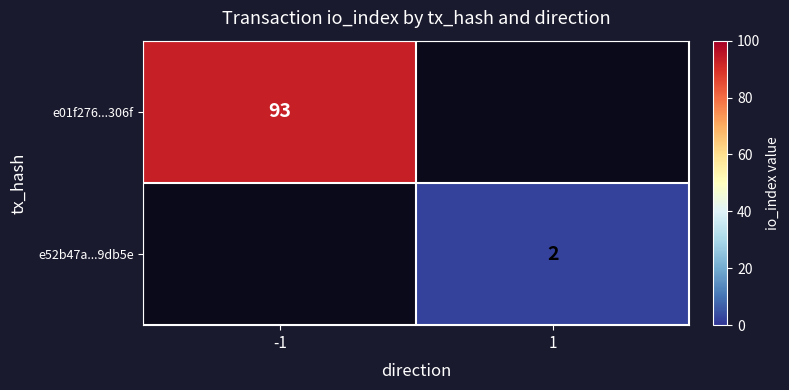

Count the number of categories in the chart.

2